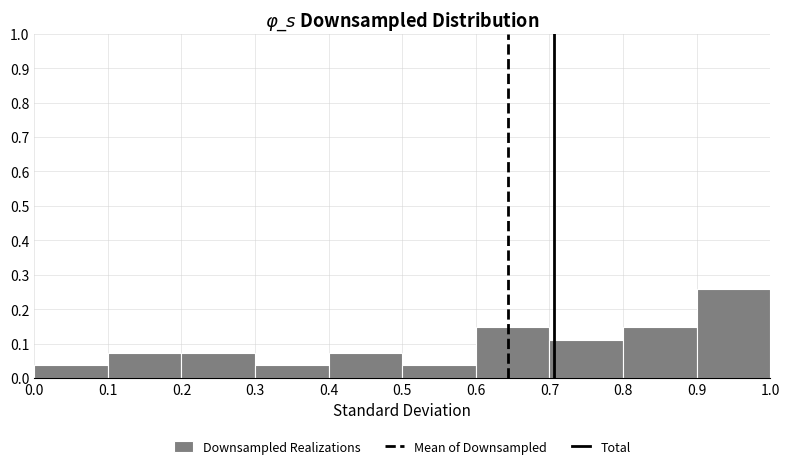

Reading left to right, transcribe this chart: for each bar, give the range it covers on the x-axis and its height. The values are not printed on the chart, so give them approximately, as read against the axis.

0.0 to 0.1: 0.04
0.1 to 0.2: 0.07
0.2 to 0.3: 0.07
0.3 to 0.4: 0.04
0.4 to 0.5: 0.07
0.5 to 0.6: 0.04
0.6 to 0.7: 0.15
0.7 to 0.8: 0.11
0.8 to 0.9: 0.15
0.9 to 1.0: 0.26